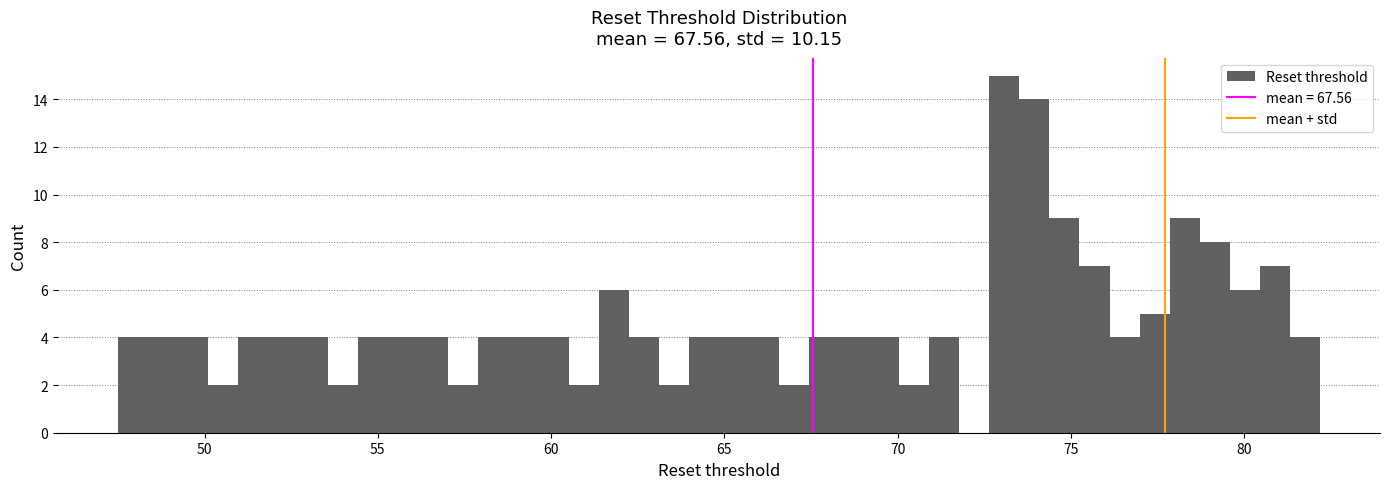

Around what value on the x-axis is the tallest bar? Give the approximate position of its centre, as read against the axis.

73.0